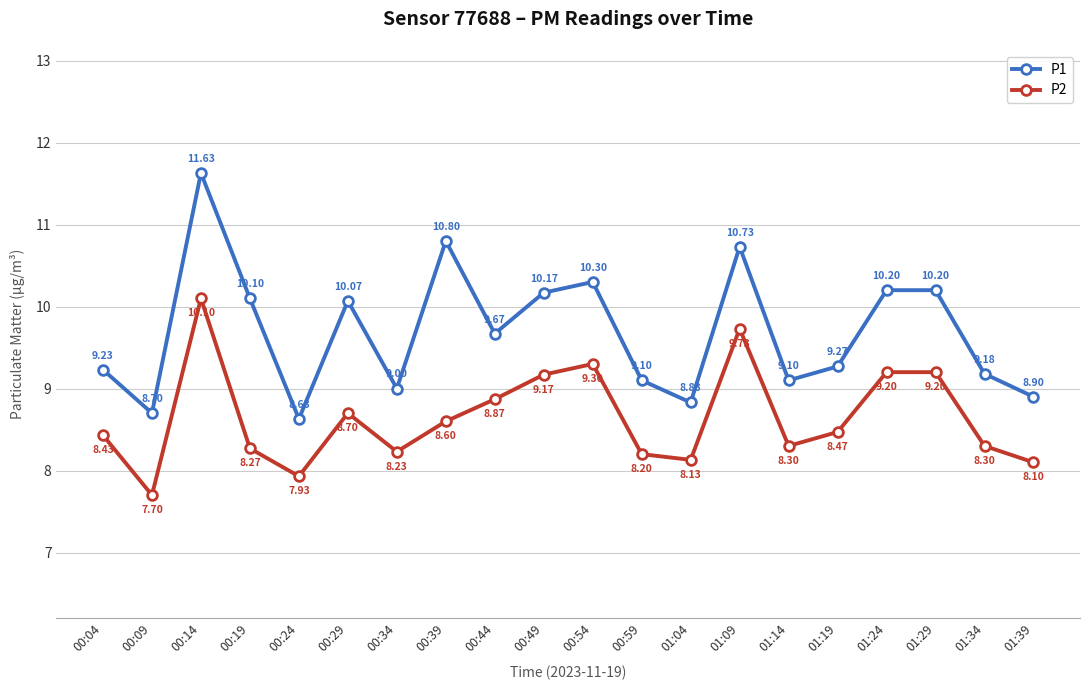

What are all the series names shown in the legend?

P1, P2